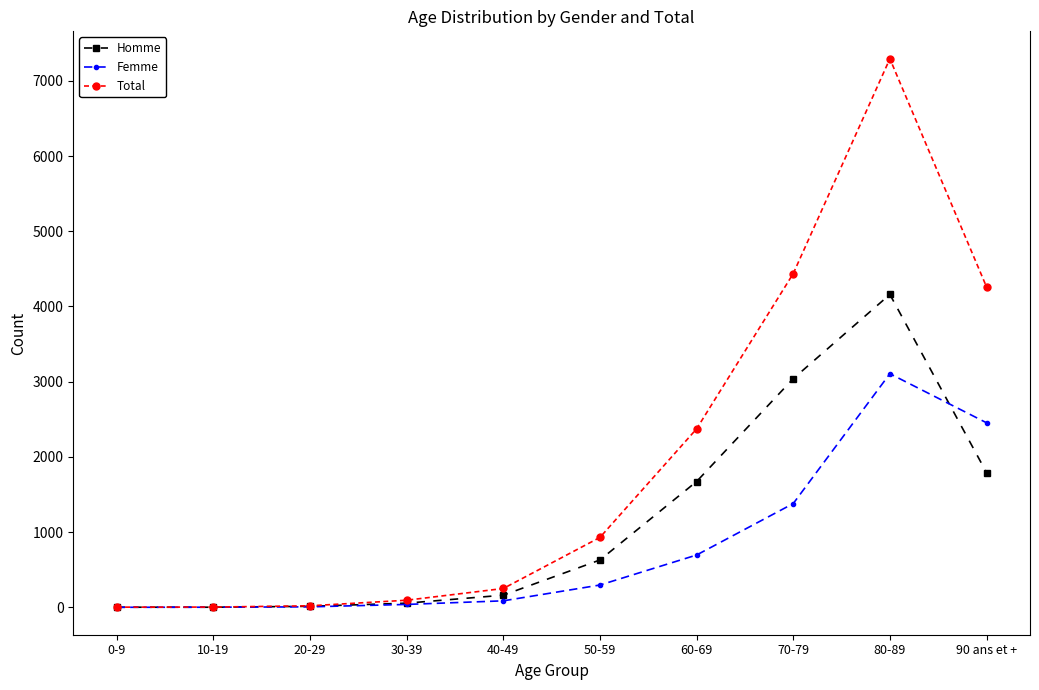

At which category is the sum across all series the highest?

80-89